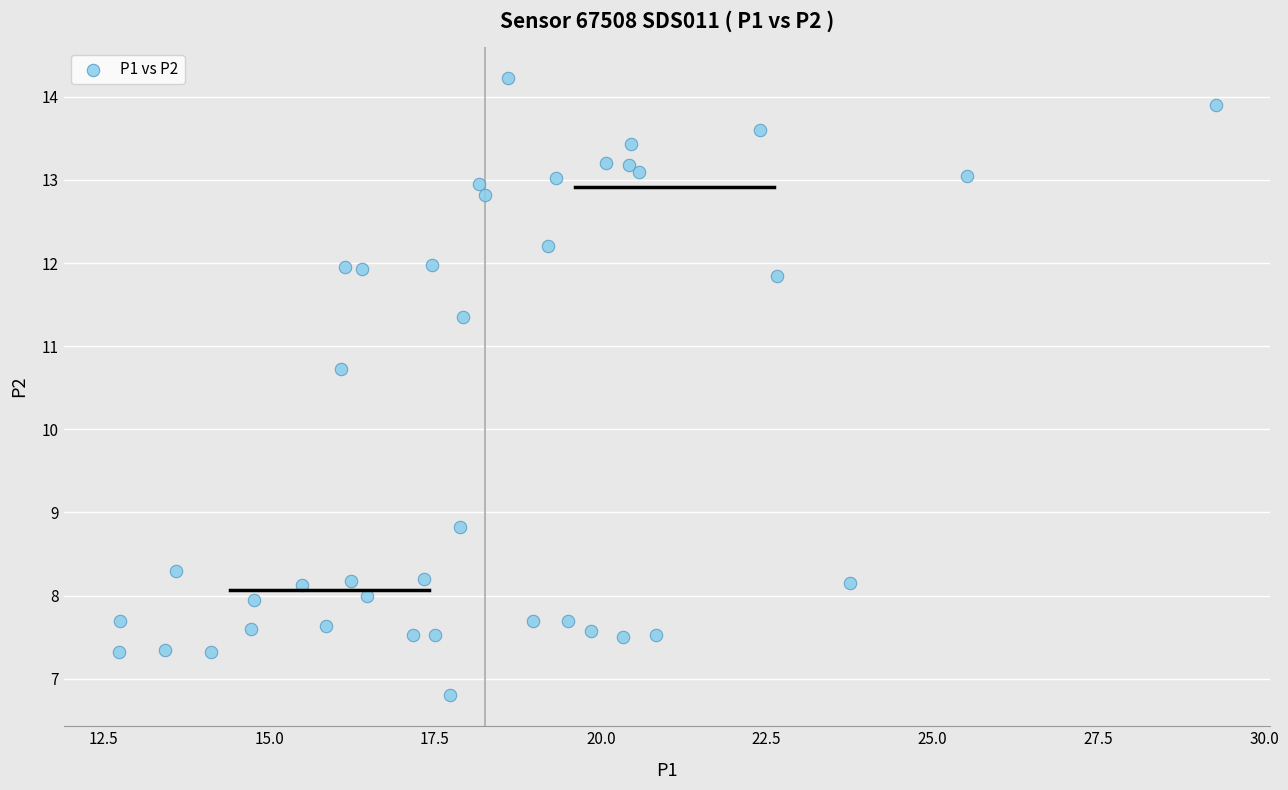

What Y value in the scatter plot is closest to 10?

10.7